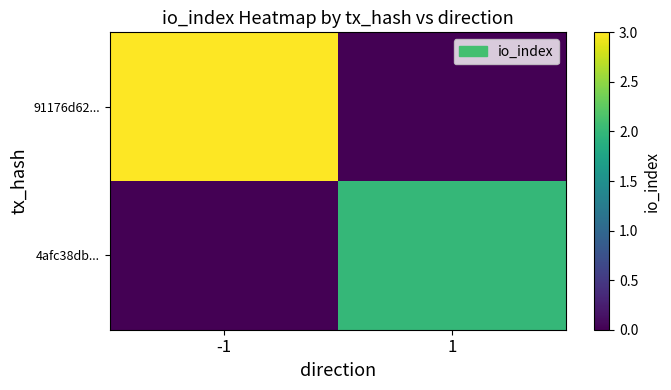

Which series has the largest total across all categories?

91176d62...